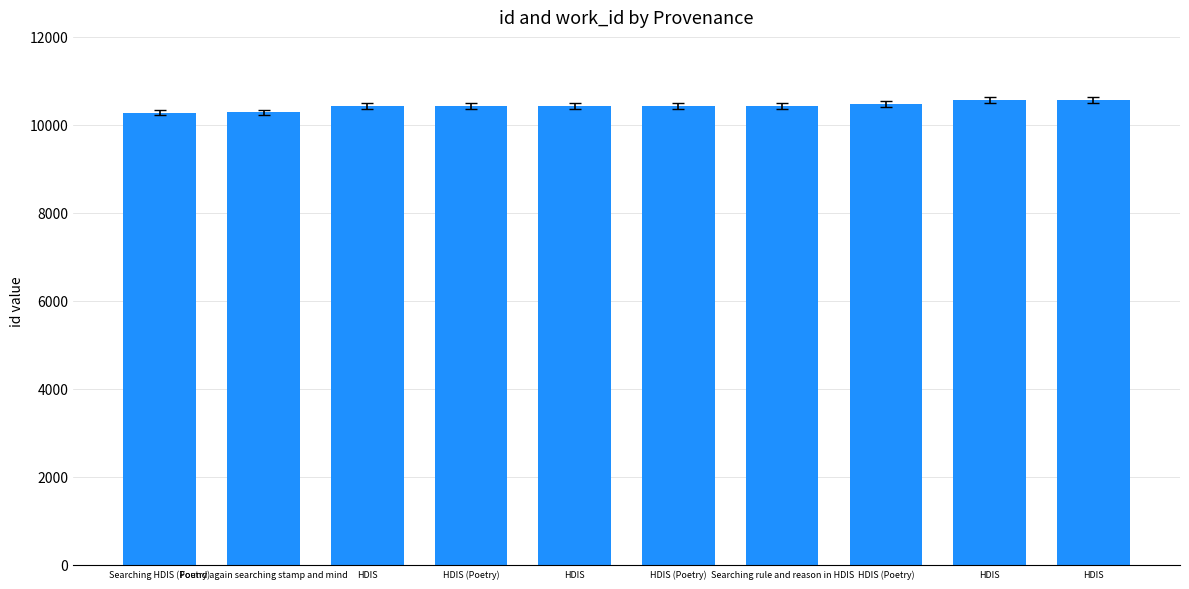

Does the chart contain any negative values?

No